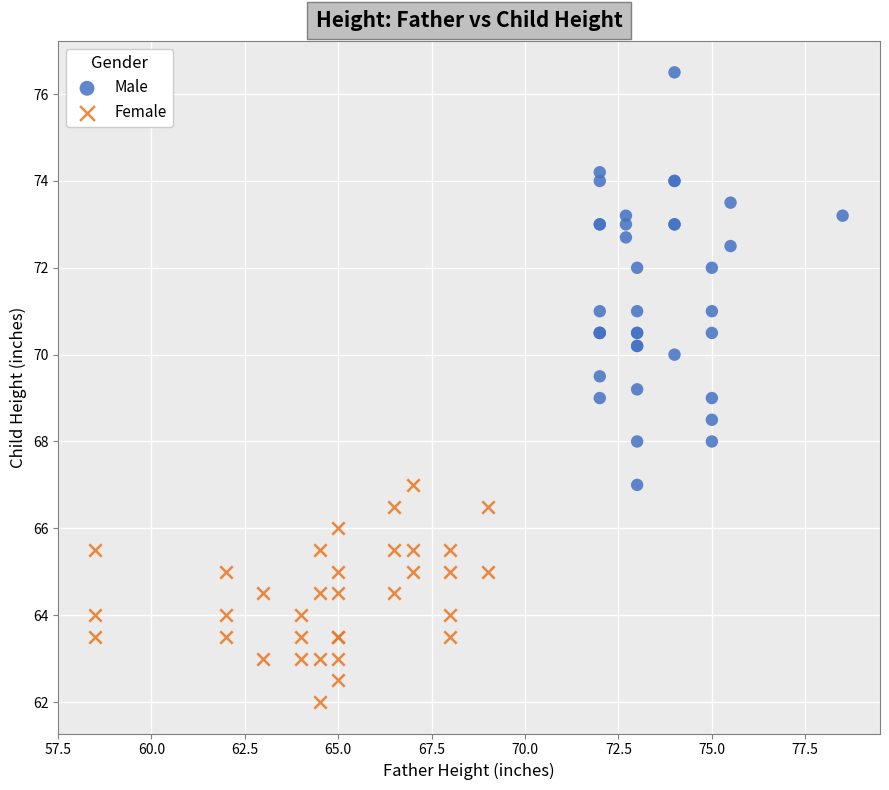

Which series contains the lowest Y value?

Female